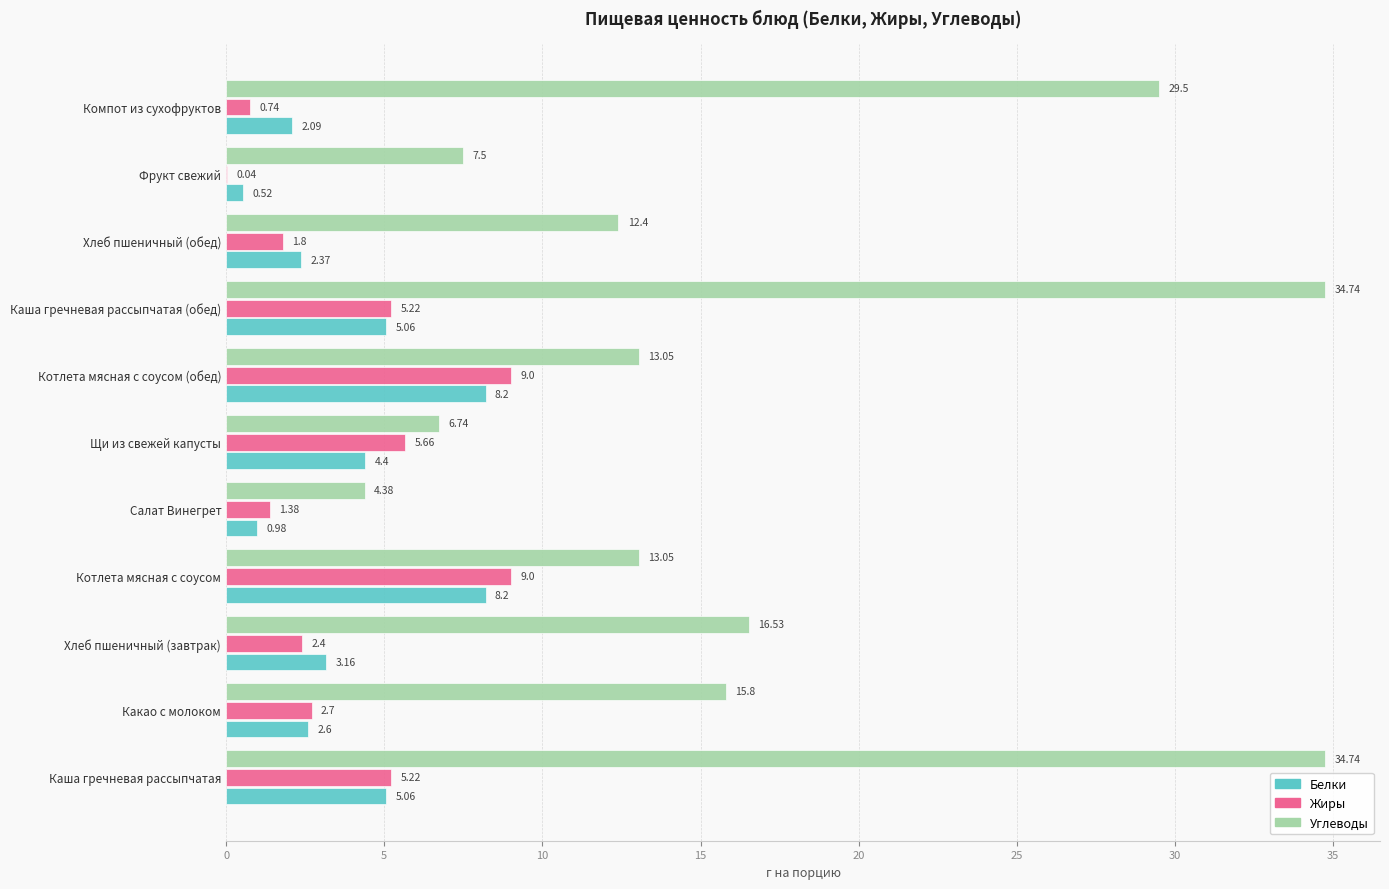

What is the sum of all Белки values?

42.6